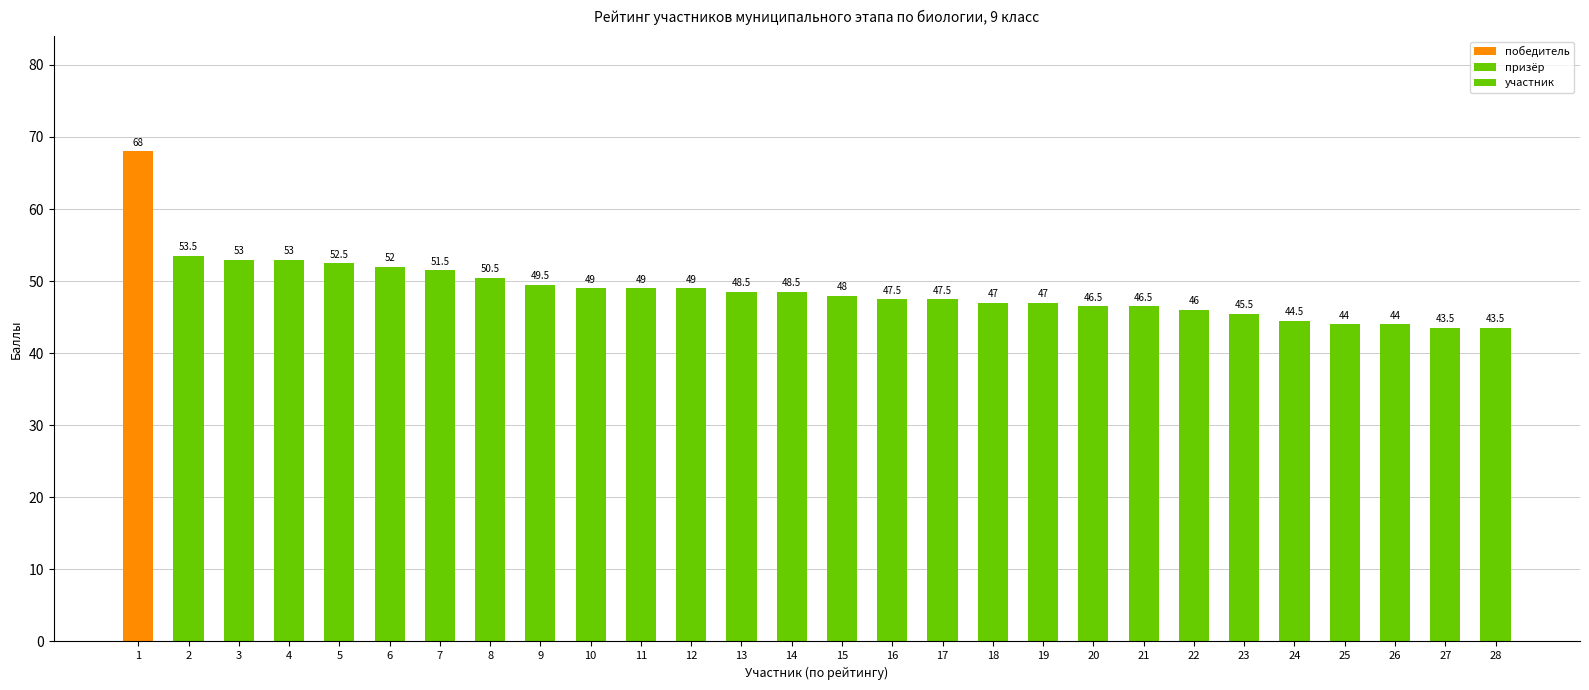

Is it true that the value at 26 is 15.1?

False